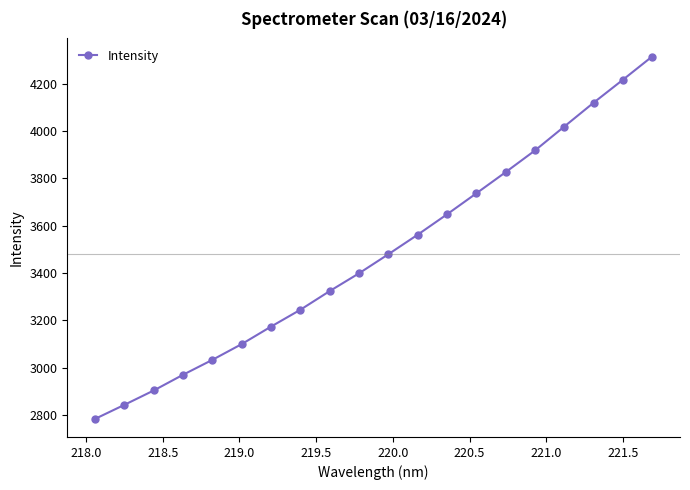

What is the value of the 13th point from the left?

3648.1